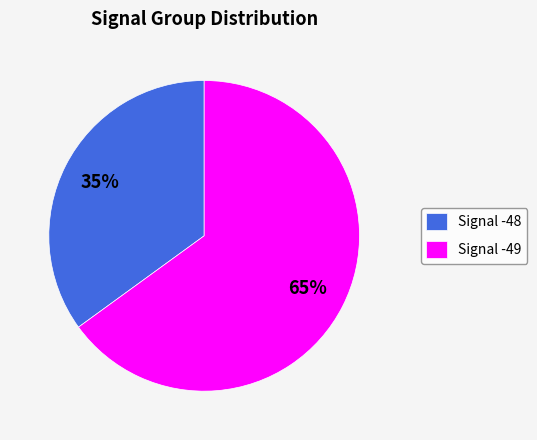

Which slice is the smallest?

Signal -48